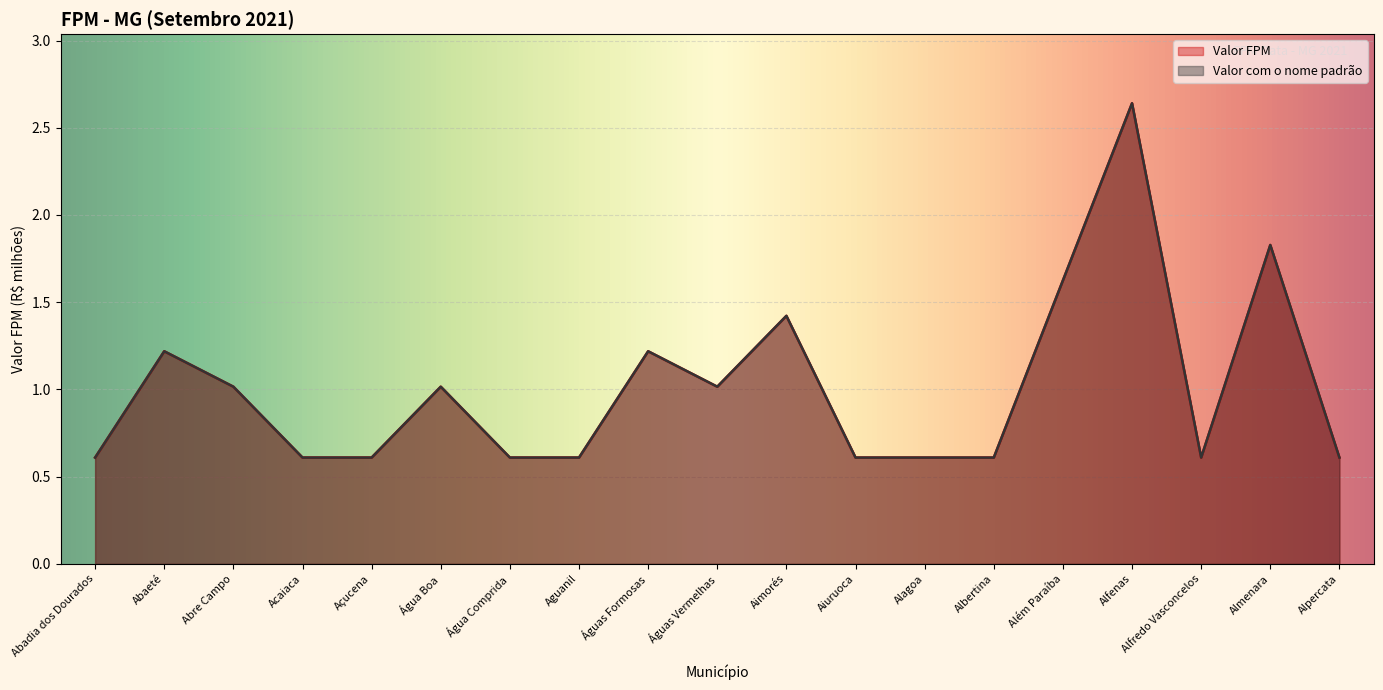

Which category has the lowest value across all series?

Abadia dos Dourados